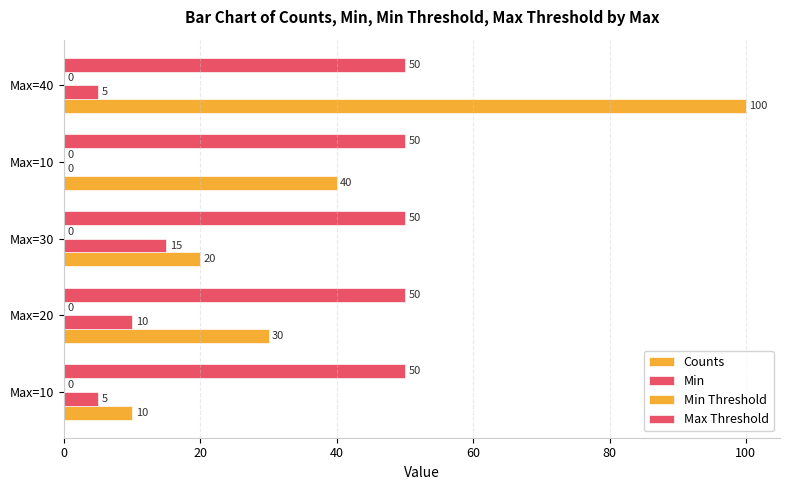

How many series are shown in this chart?

3